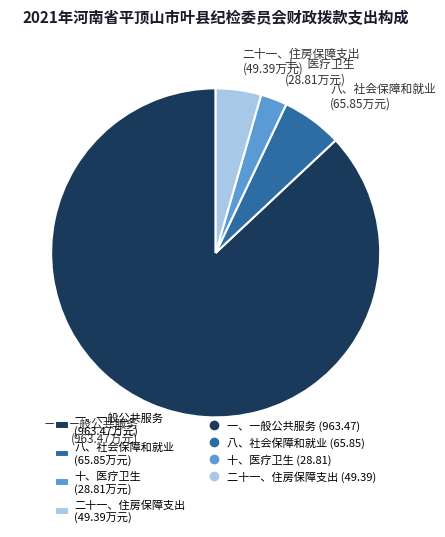

Is 一、一般公共服务 the majority of the pie?

Yes